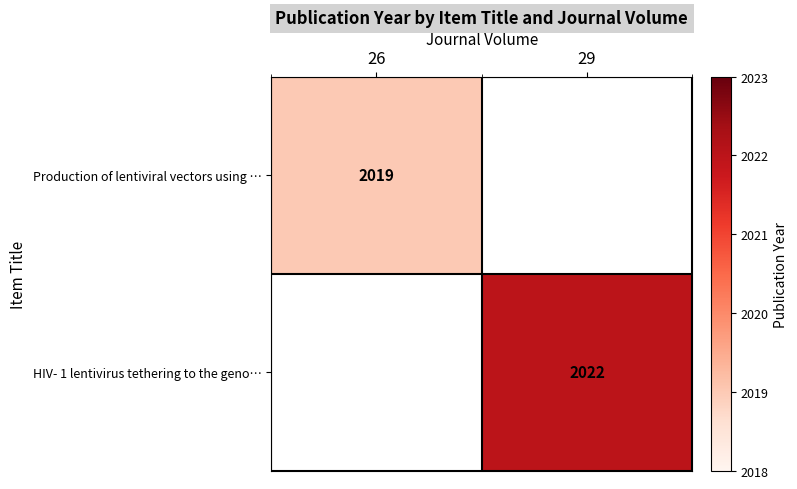

The HIV- 1 lentivirus tethering to the geno… series shows 603 at 29. True or false?

False